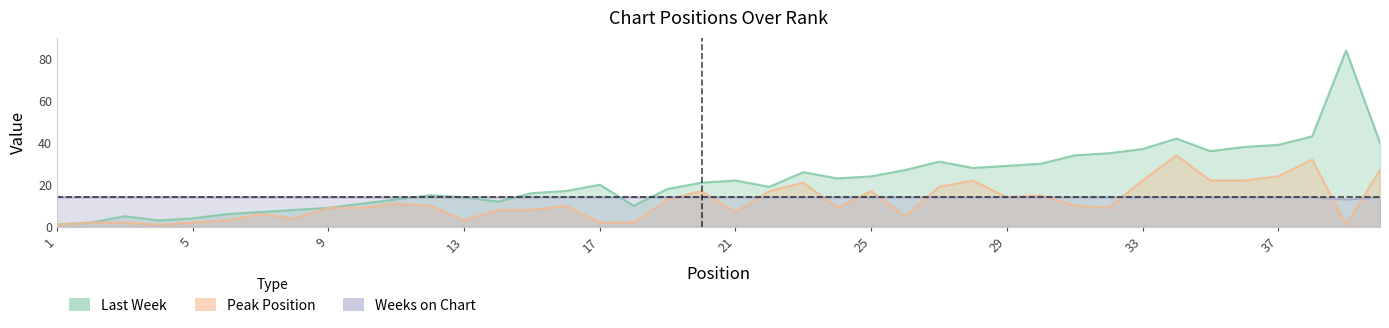

What is the minimum value shown in the chart?

1